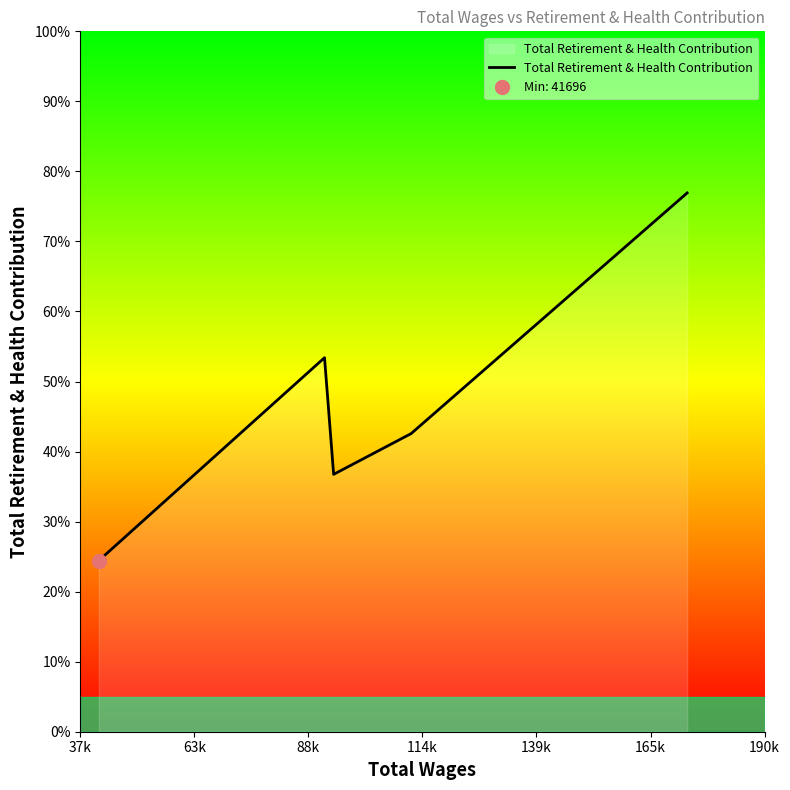

Between 114k and 139k, which is larger?

139k